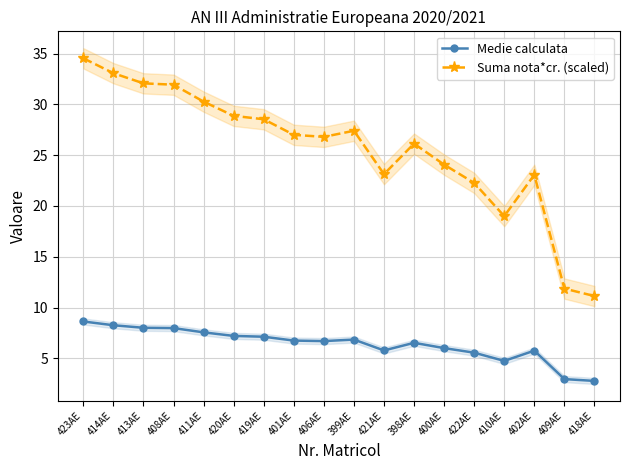

What is the maximum value shown in the chart?

34.5